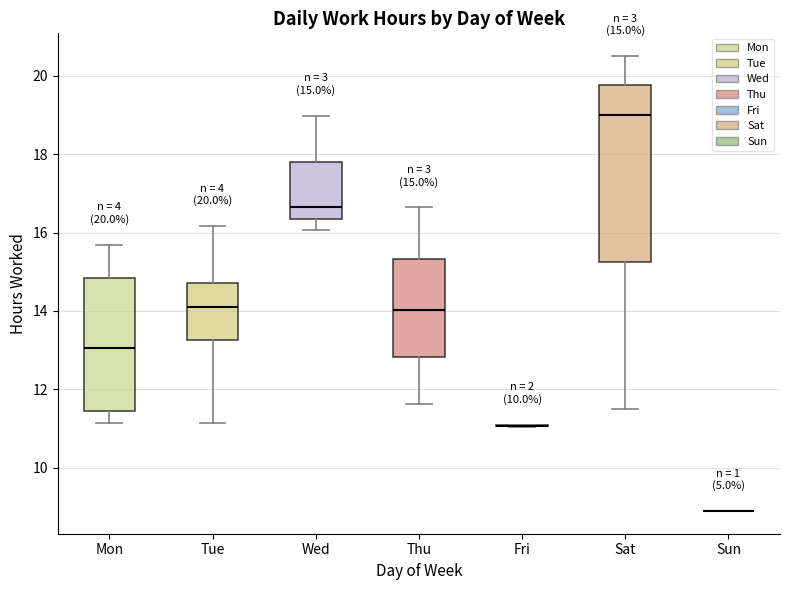

Comparing the boxes themselves (not the whiskers), which one is the tallest?

Sat